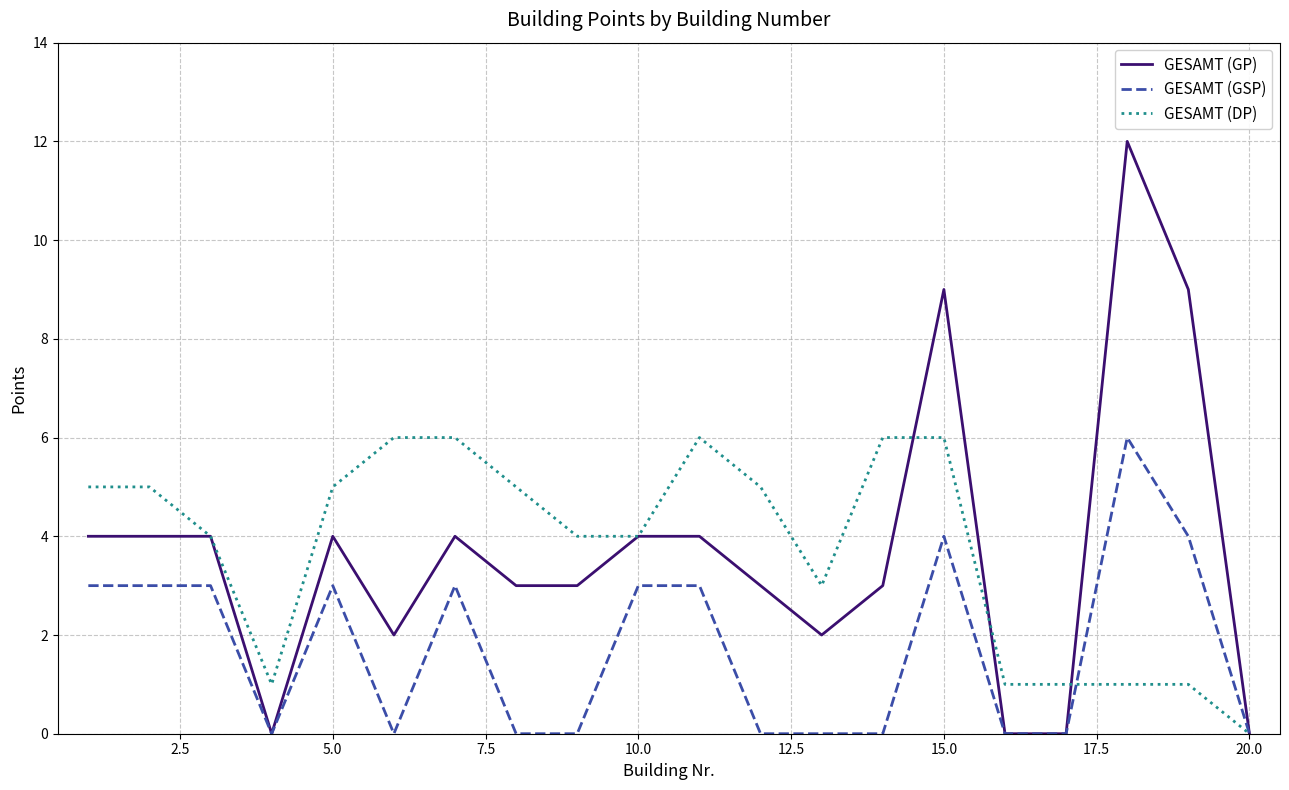

What is the maximum value for GESAMT (DP)?

6